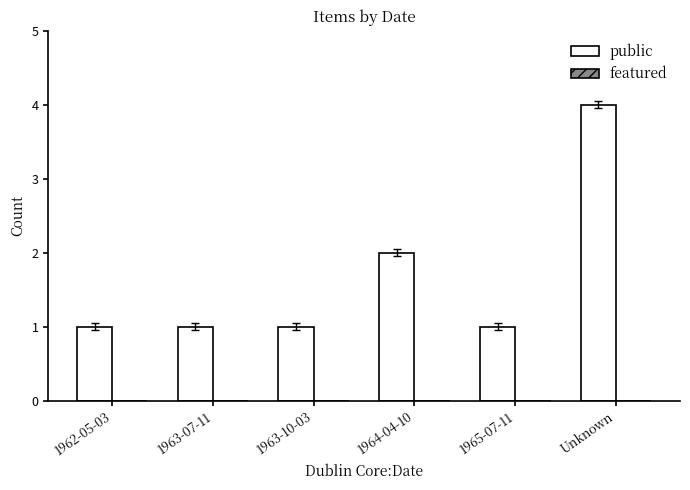

What is the value of the 3rd bar from the left?

1